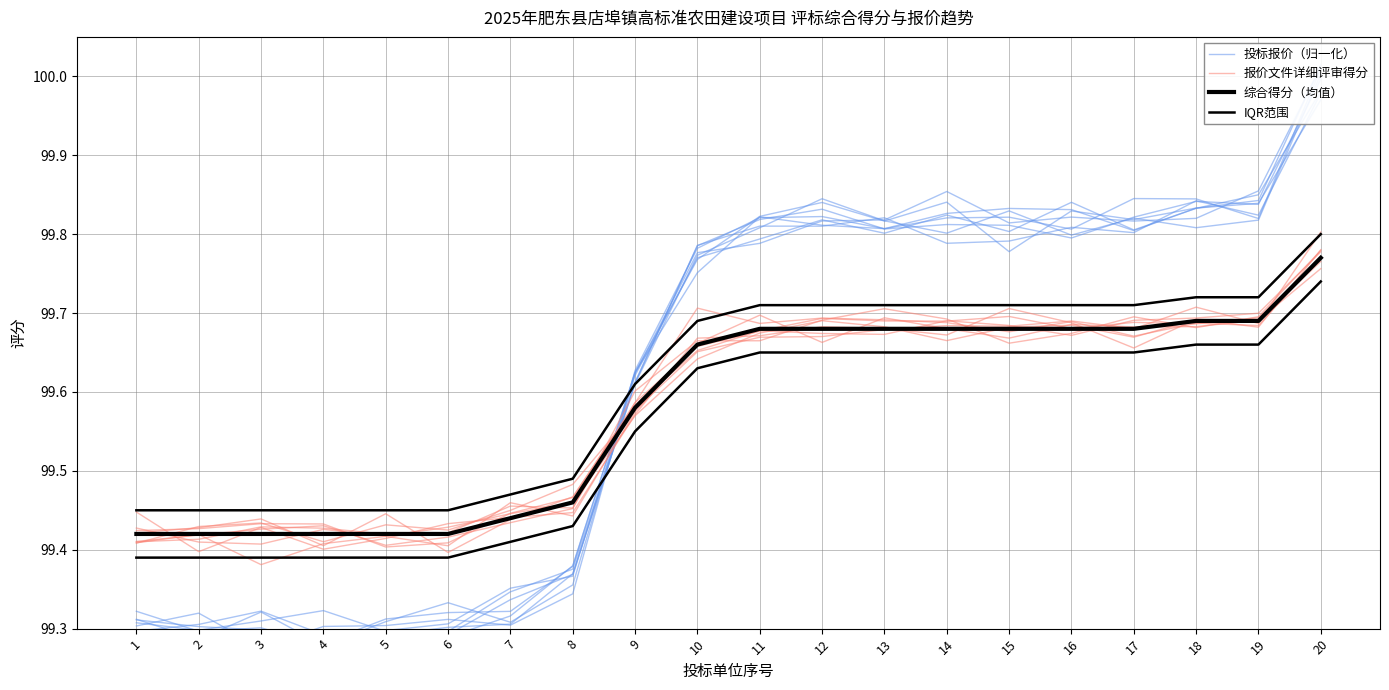

How many distinct data groups are displayed?

4